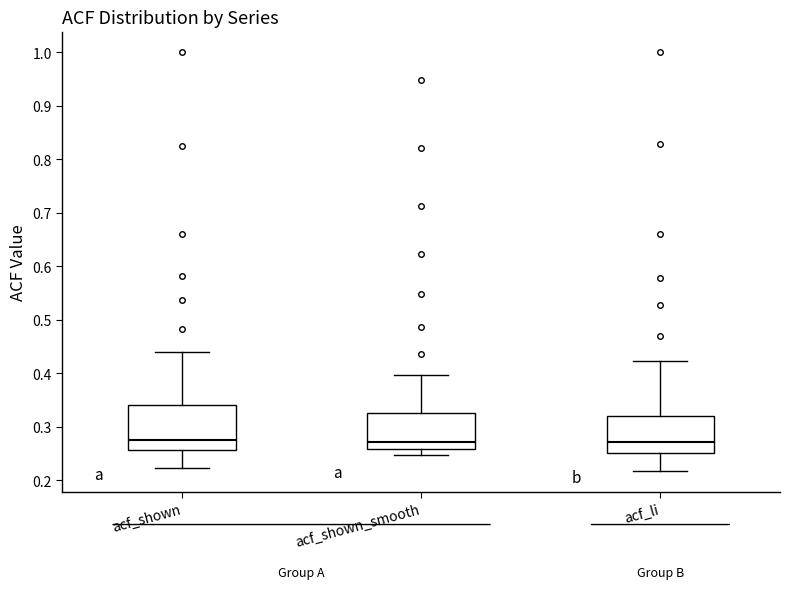

Comparing the boxes themselves (not the whiskers), which one is the tallest?

acf_shown